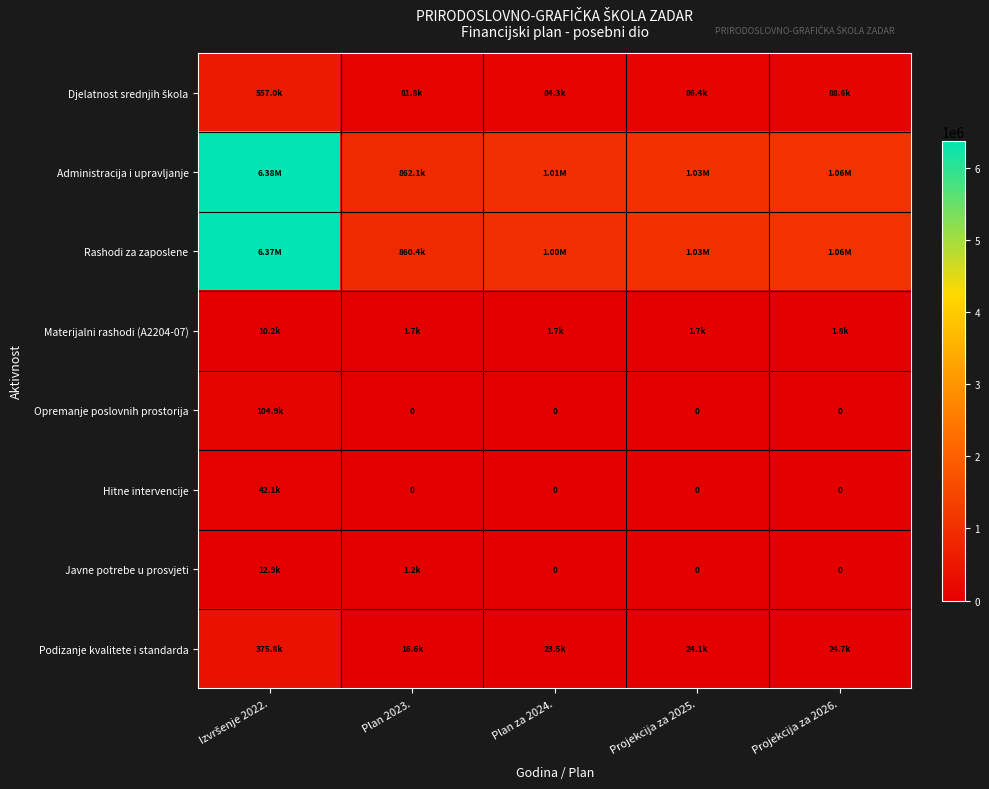

How many categories are shown in the chart?

5